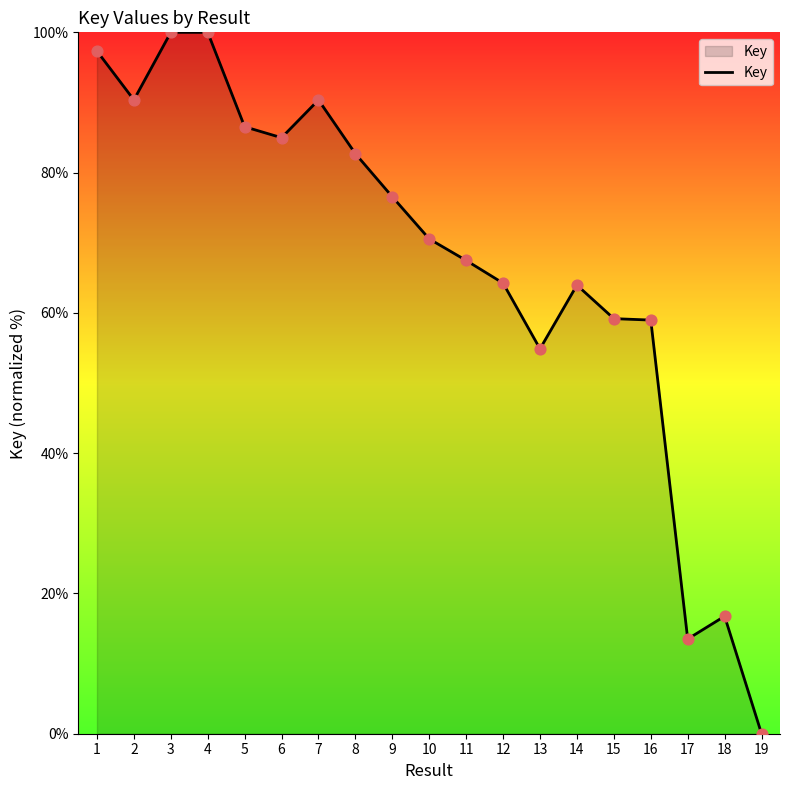

What is the change in value from 9 to 19?

-76.5